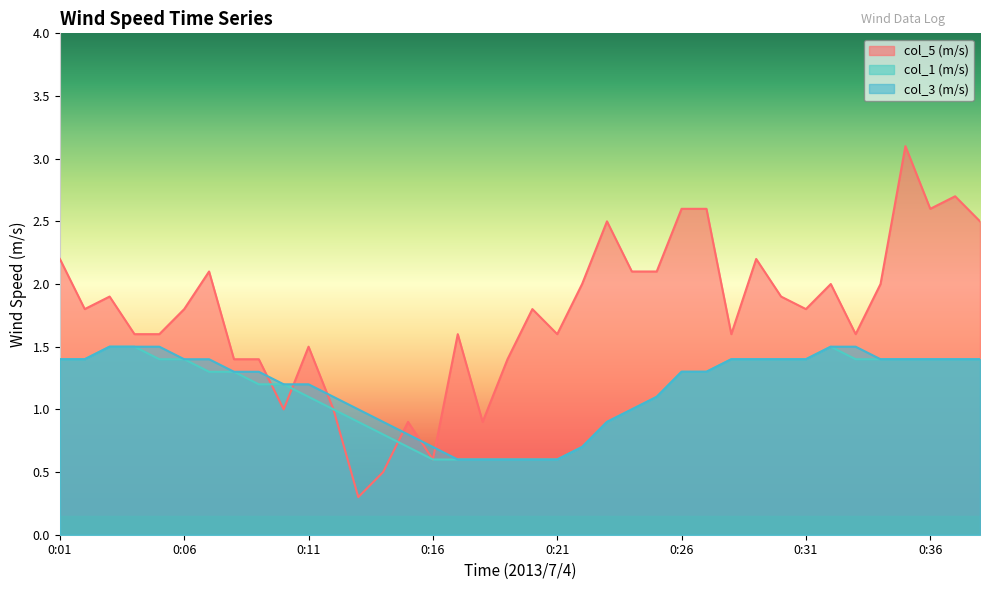

True or false: col_3 (m/s) and col_5 (m/s) cross at least once.

True